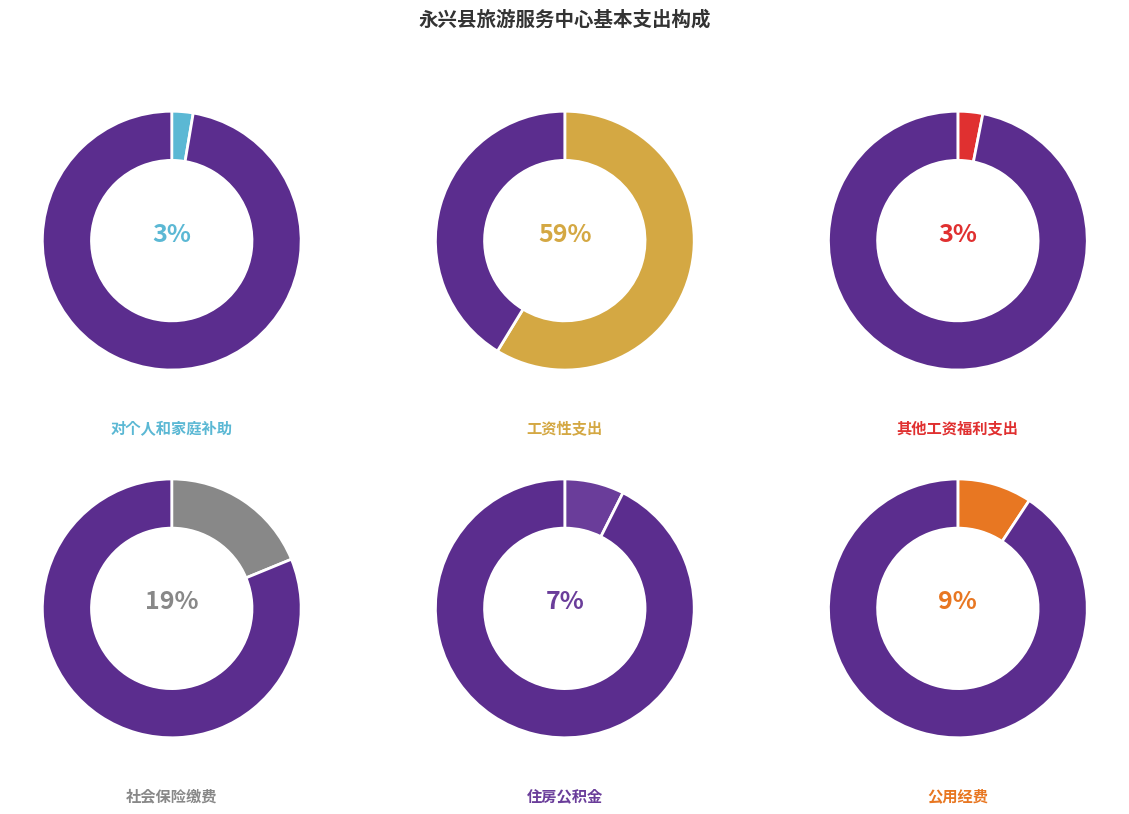

Rank the categories by value from highest to lowest.

工资性支出, 社会保险缴费, 公用经费, 住房公积金, 其他工资福利支出, 对个人和家庭补助